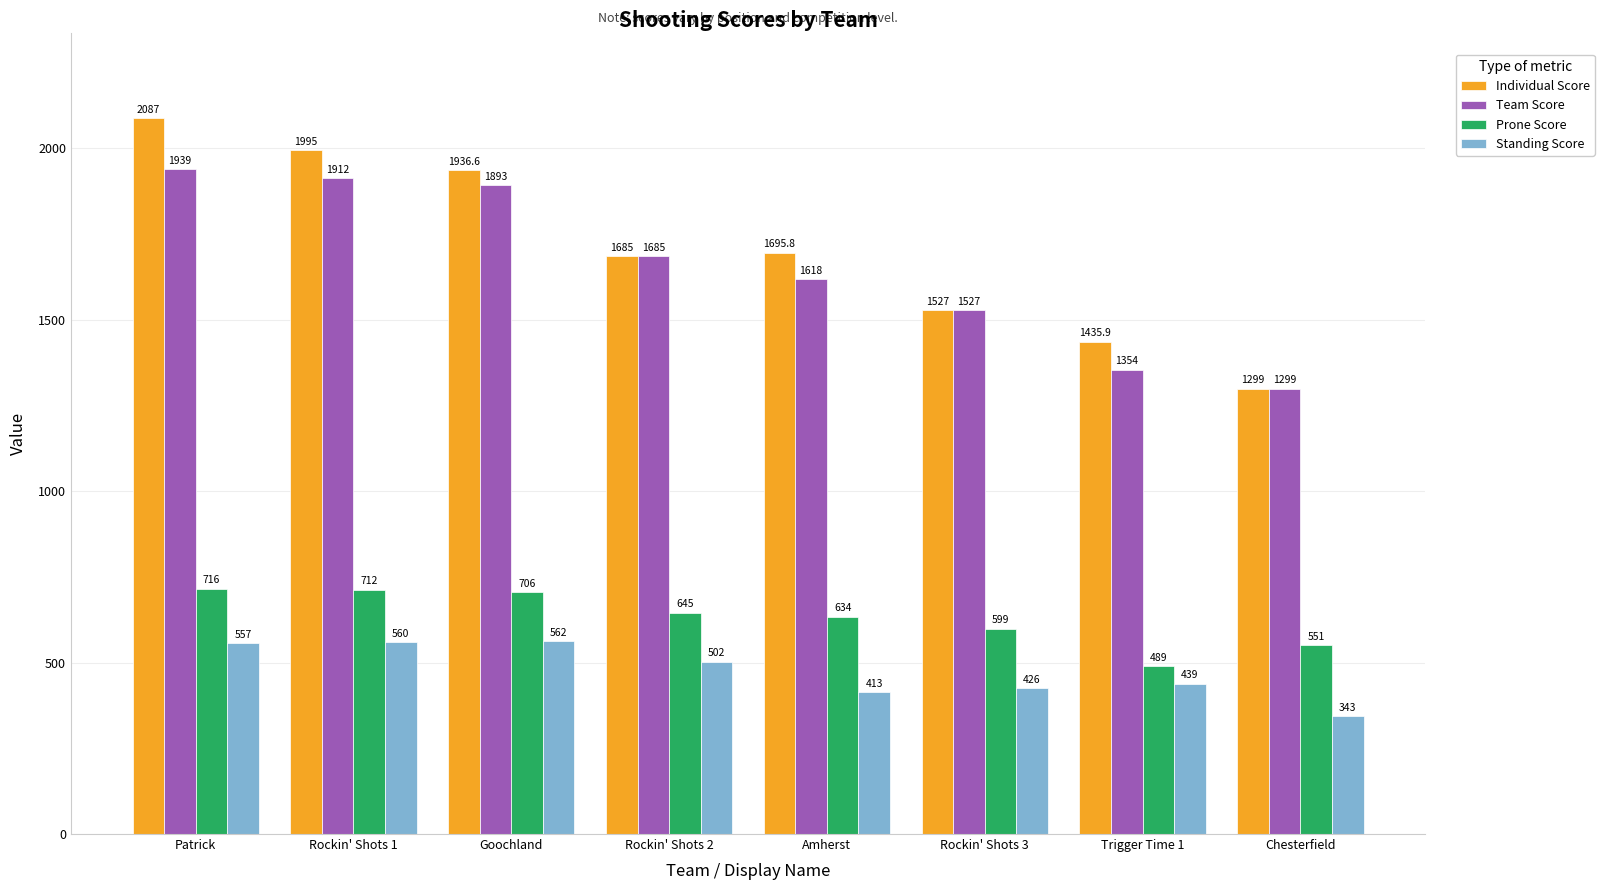

At which label is Individual Score closest to 1693?

Amherst